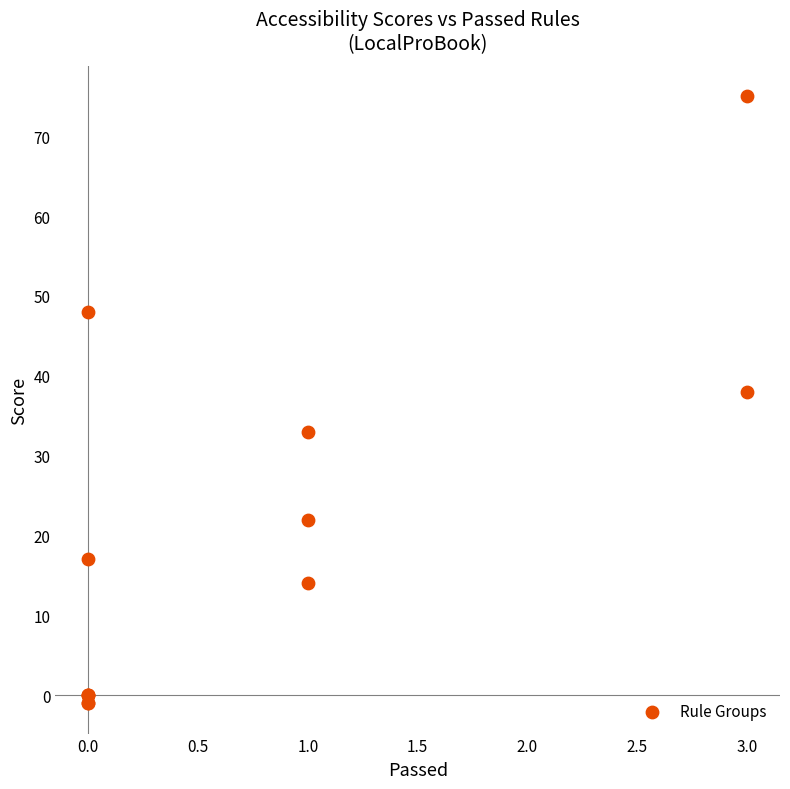

What Y value in the scatter plot is closest to 37?

38